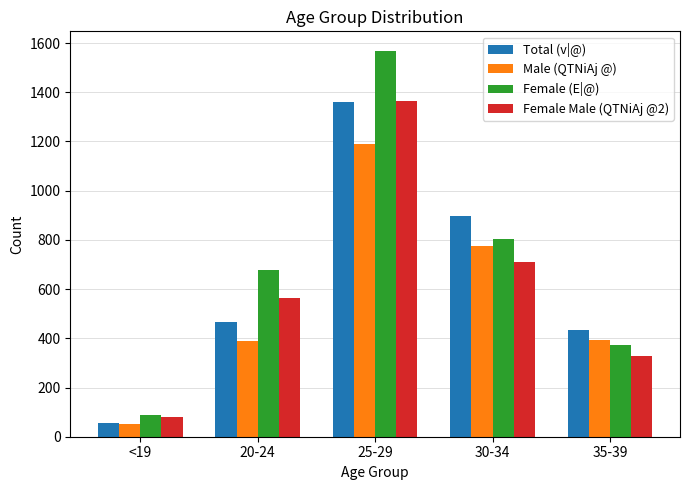

Count the Female Male (QTNiAj @2) values in the range 329 to 711.

3